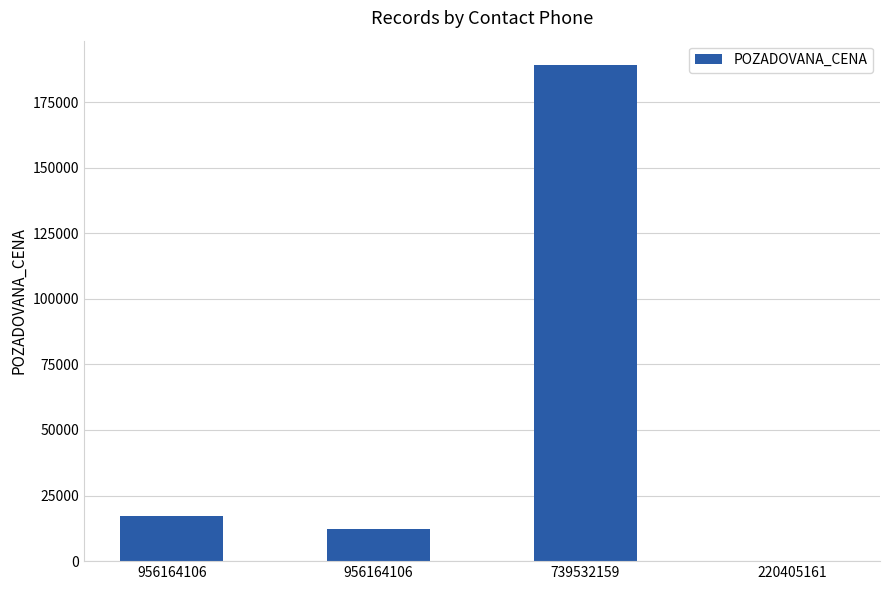

Is it true that the value at 956164106 is 20186?

False